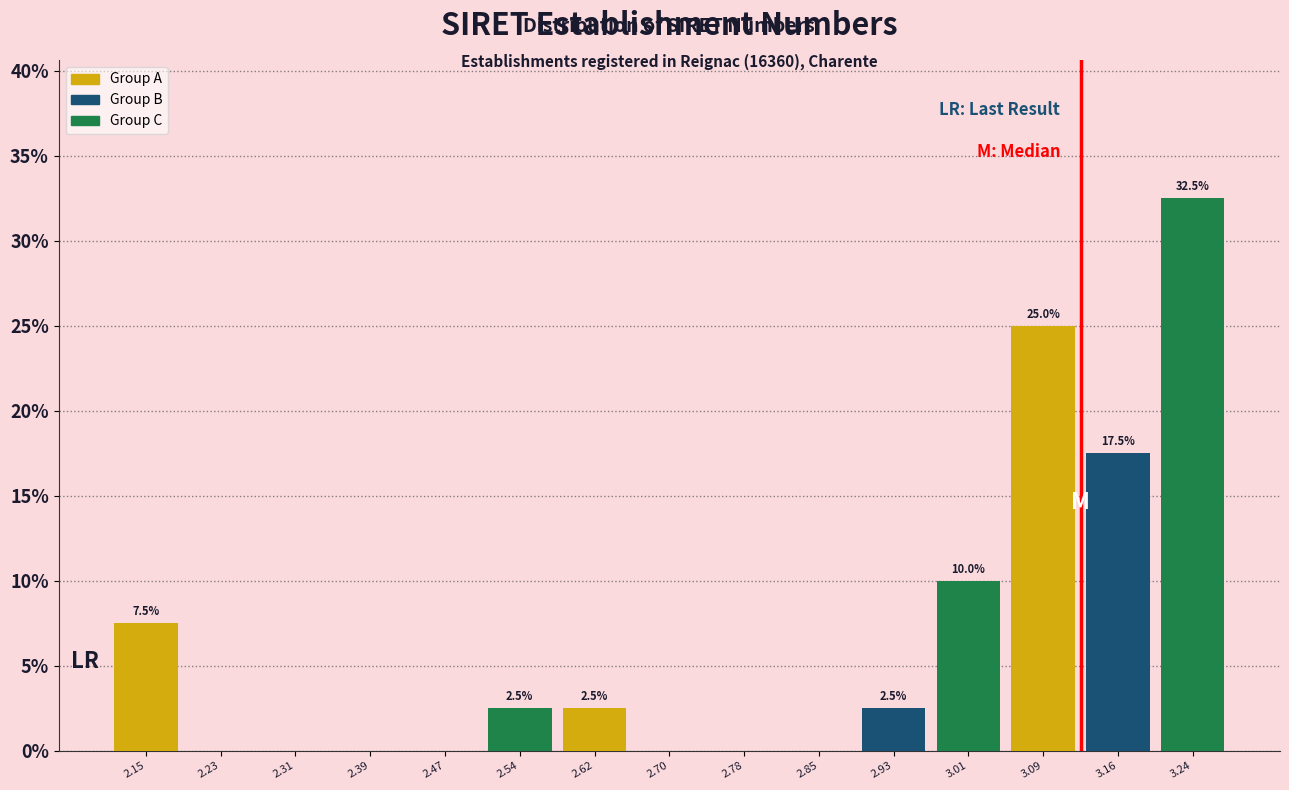

Reading right to left, list all the values displayed in this chart.

3.24=32.5	3.16=17.5	3.09=25.0	3.01=10.0	2.93=2.5	2.85=0.0	2.78=0.0	2.70=0.0	2.62=2.5	2.54=2.5	2.47=0.0	2.39=0.0	2.31=0.0	2.23=0.0	2.15=7.5